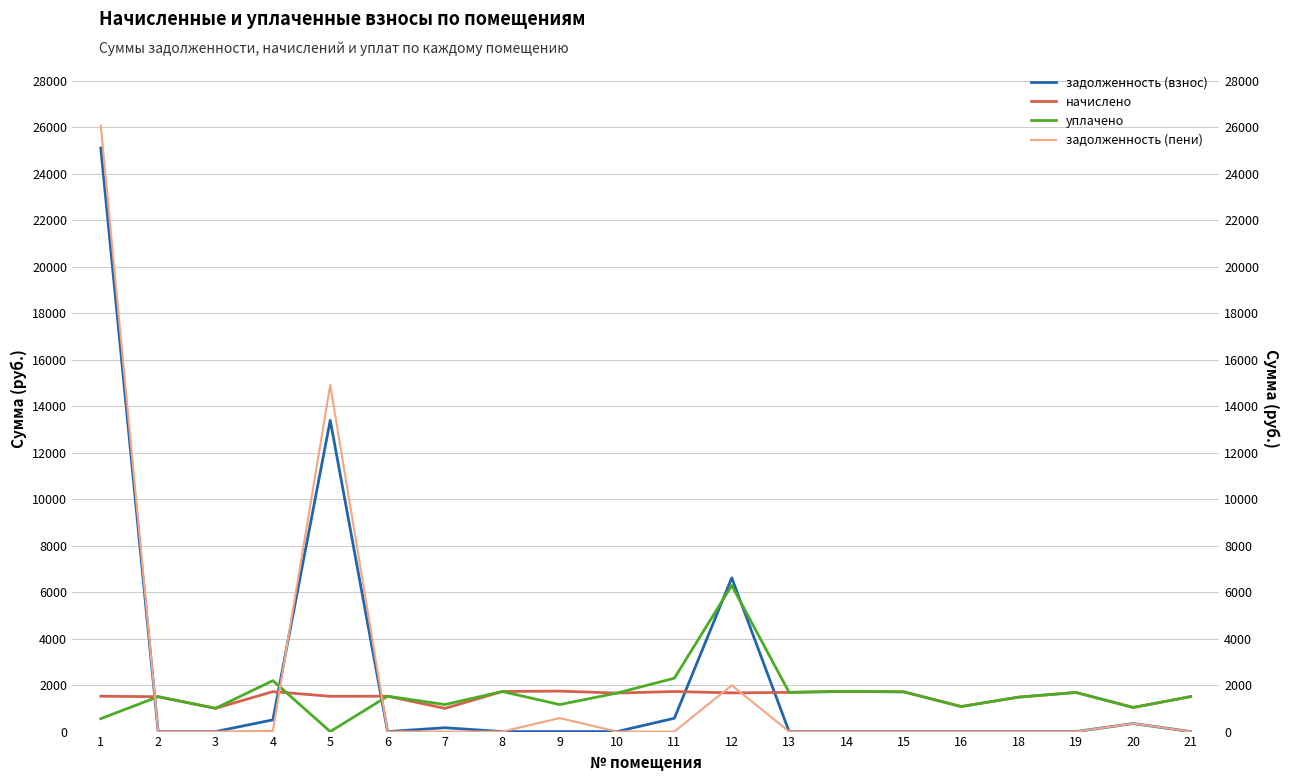

How many values in the уплачено series are below 1521?

10